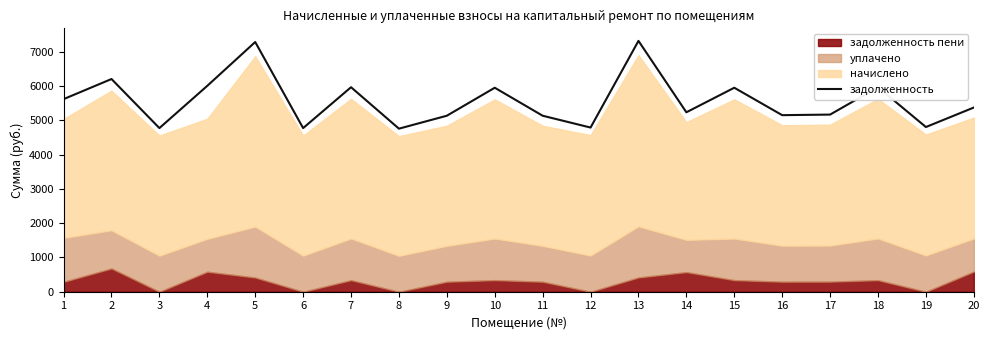

Reading right to left, extract all data points from this chart.

5378.6	4809.4	5971.8	5172.6	5155.9	5956.8	5239.8	7325.1	4793.9	5139.2	5956.8	5139.2	4761.9	5971.8	4778.3	7291.7	6013.0	4778.3	6211.3	5624.1